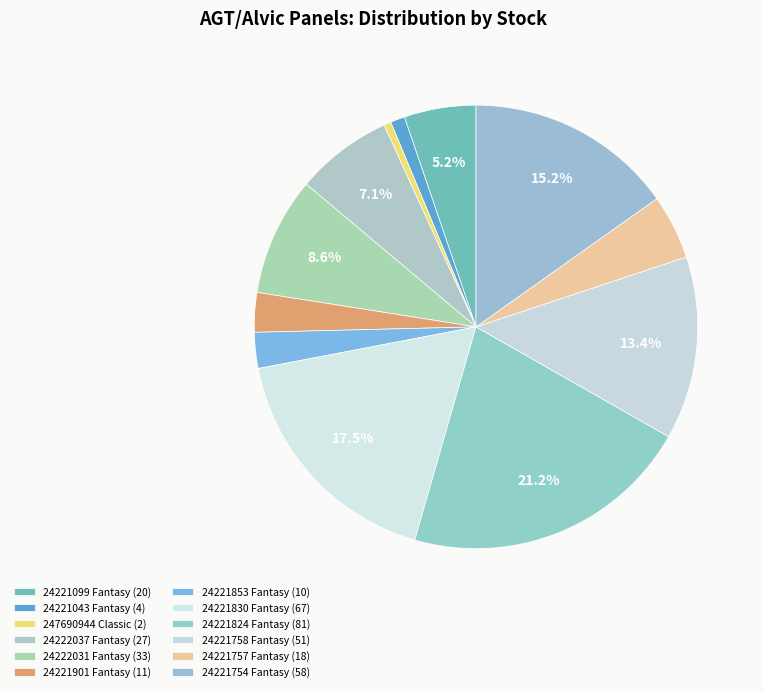

Rank the categories by value from lowest to highest.

AGT panel 18 mm. Classic (247690944), AGT panel 18 mm. Fantasy (24221043), AGT panel 18 mm. Fantasy (24221853), AGT panel 18 mm. Fantasy (24221901), AGT panel 18 mm. Fantasy (24221757), AGT panel 18 mm. Fantasy (24221099), AGT panel 18 mm. Fantasy (24222037), AGT panel 18 mm. Fantasy (24222031), AGT panel 18 mm. Fantasy (24221758), AGT panel 18 mm. Fantasy (24221754), AGT panel 18 mm. Fantasy (24221830), AGT panel 18 mm. Fantasy (24221824)